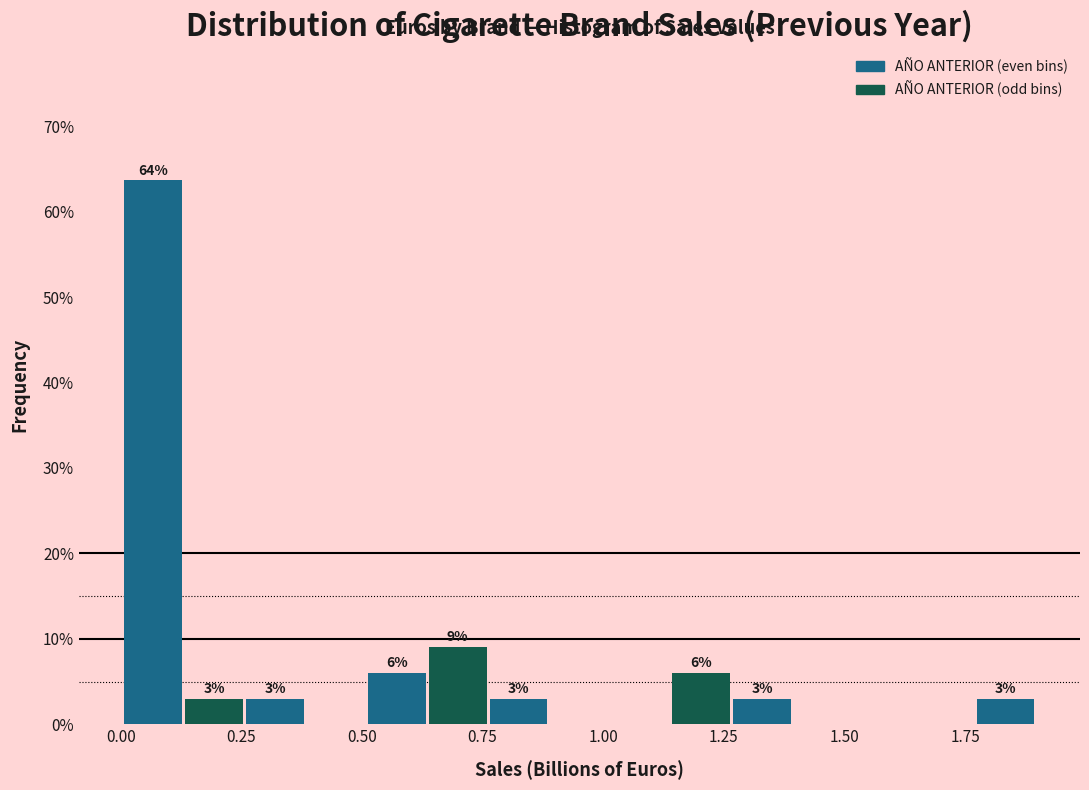

Read against the x-axis, roughly where is the centre of the tallest bar?

0.05